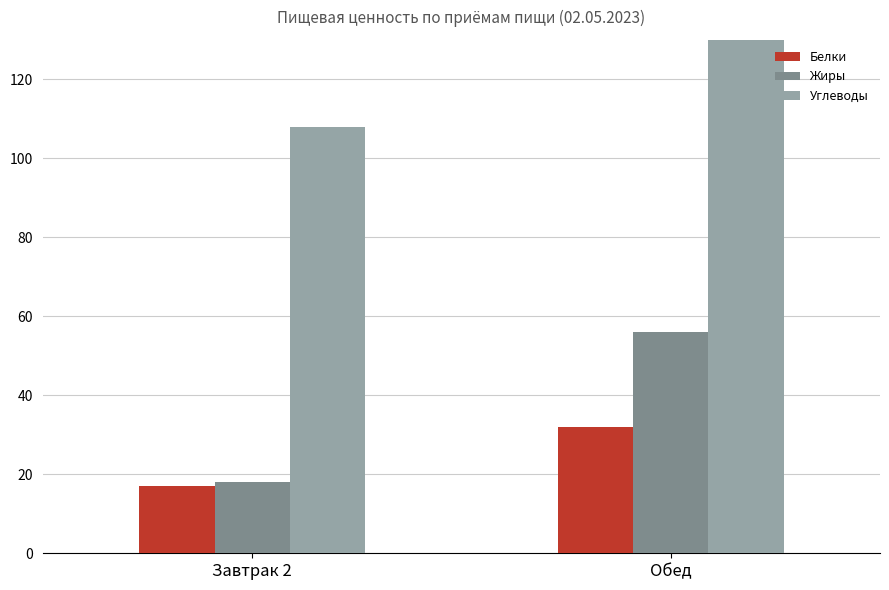

Count the Жиры values in the range 18 to 56.

2